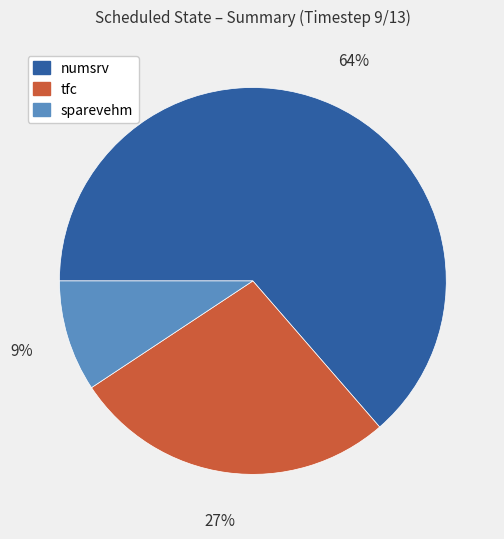

Which has a higher value, sparevehm or numsrv?

numsrv